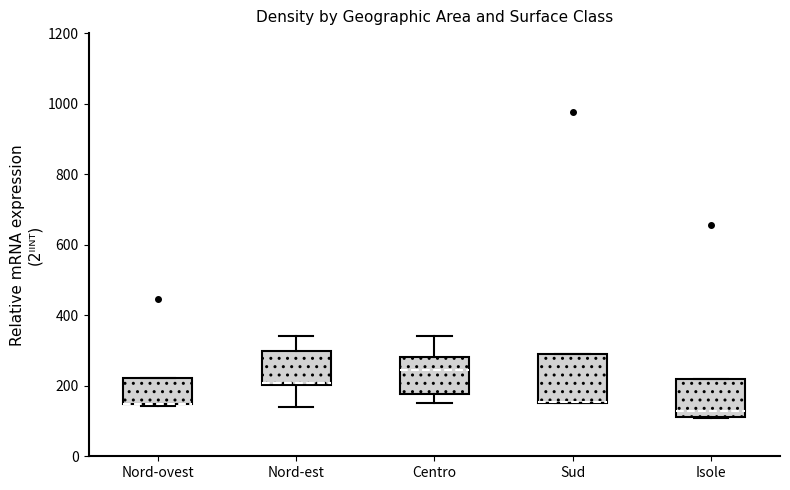

Where is the upper edge of the box for Isole on the y-axis? The values are not printed on the chart, so give them approximately, as read against the axis.

220